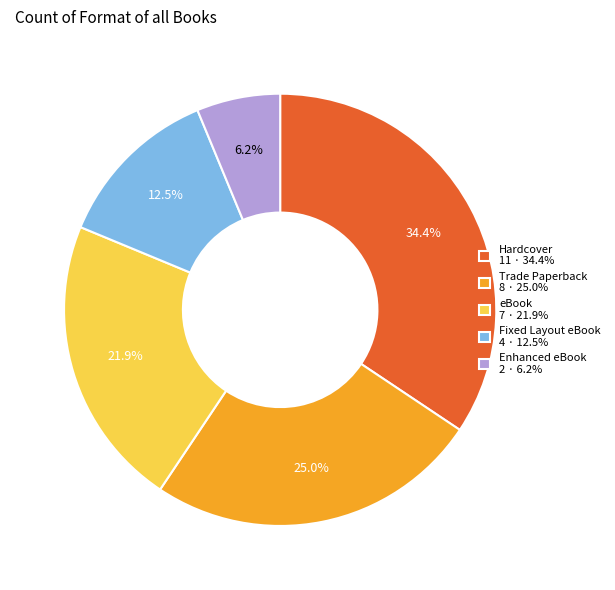

Rank the categories by value from lowest to highest.

Enhanced eBook, Fixed Layout eBook, eBook, Trade Paperback, Hardcover